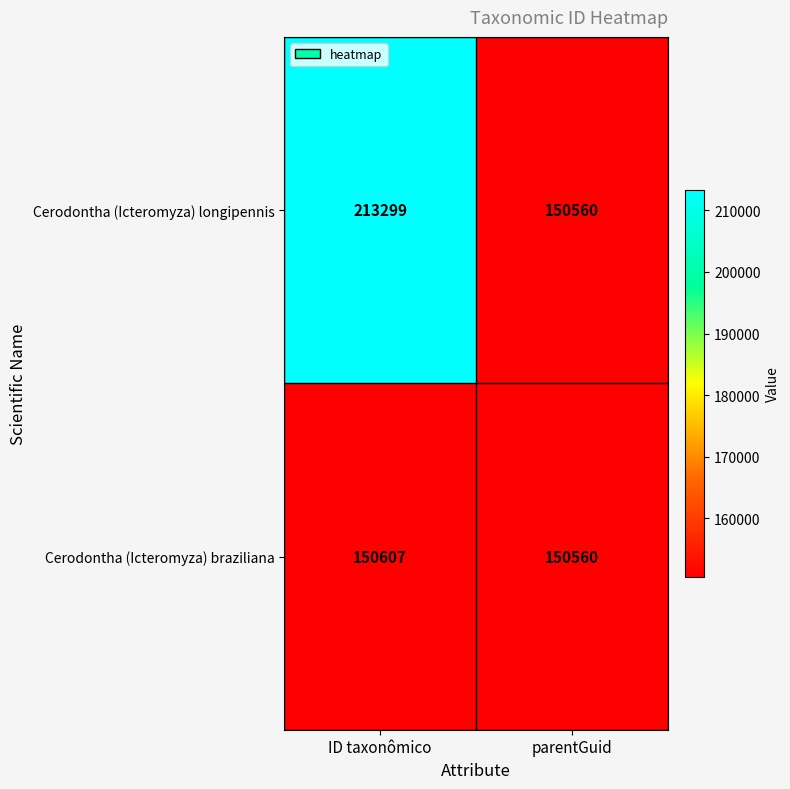

Reading left to right, list all the values displayed in this chart.

Cerodontha (Icteromyza) longipennis: ID taxonômico=213299	parentGuid=150560
Cerodontha (Icteromyza) braziliana: ID taxonômico=150607	parentGuid=150560